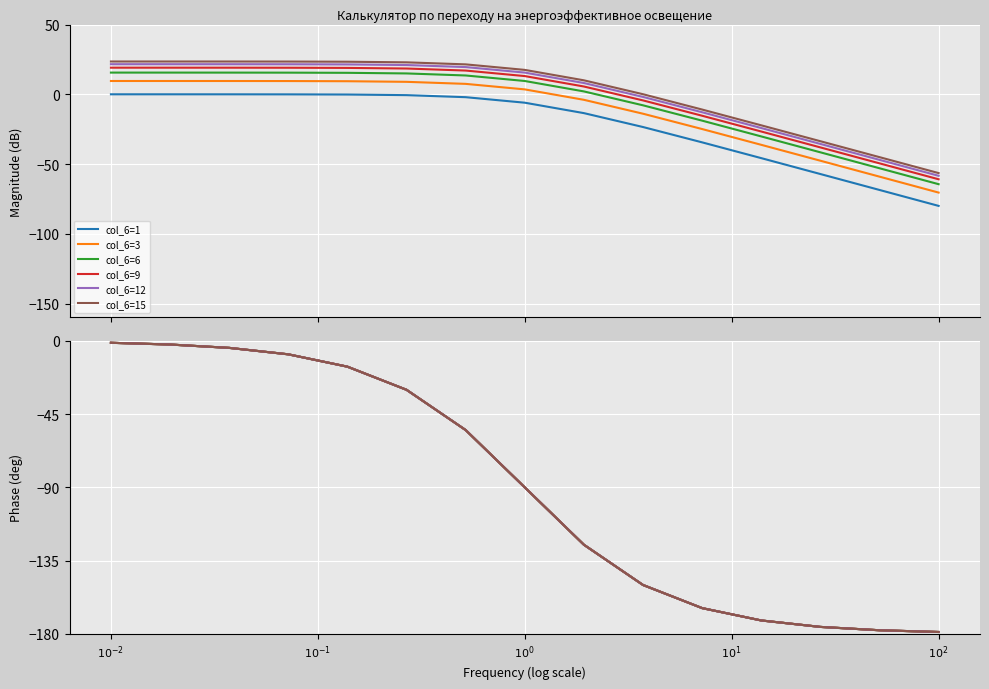

Rank the series at $10^{2}$ from highest to lowest value.

col_6=1, col_6=3, col_6=6, col_6=9, col_6=12, col_6=15